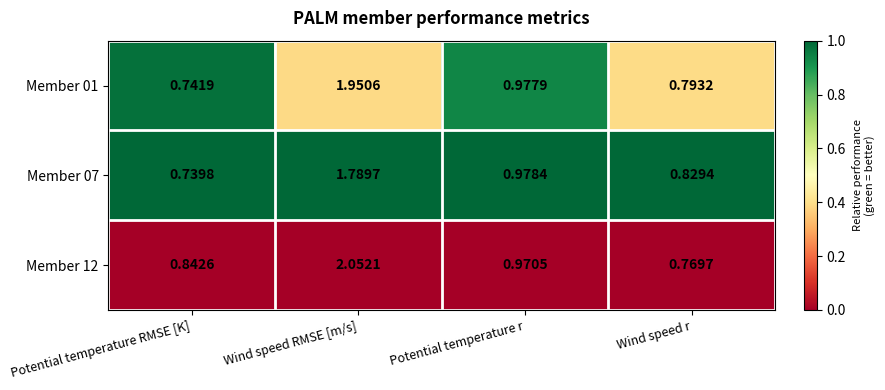

List the series in order of their peak value, highest first.

Member 12, Member 01, Member 07